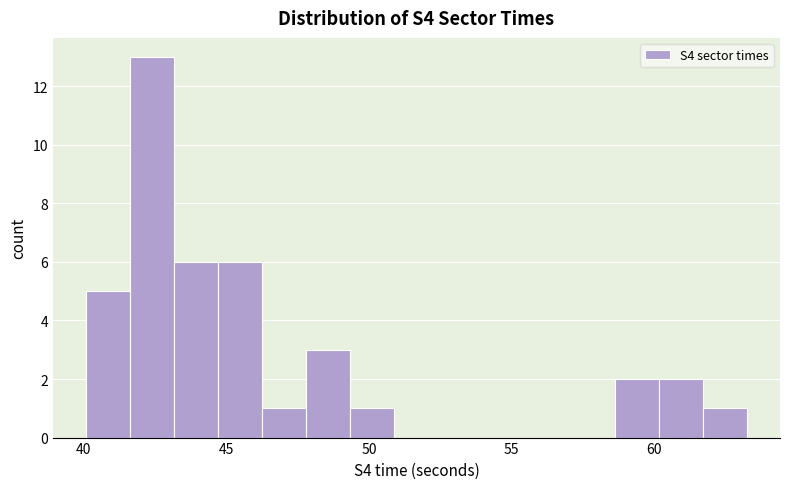

Read against the x-axis, roughly where is the centre of the tallest bar?

42.5